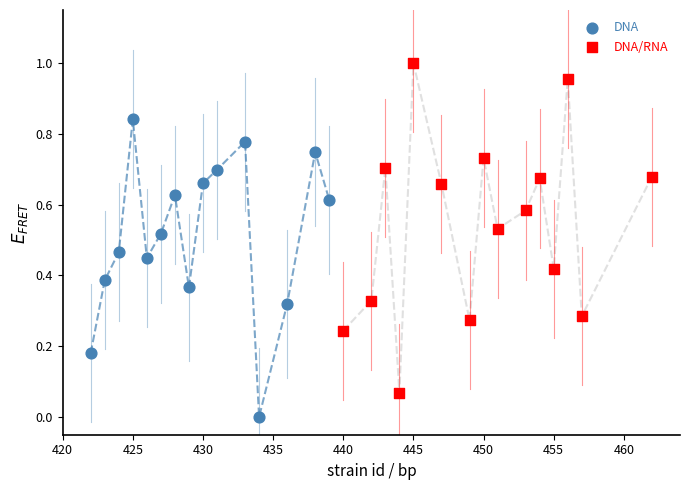

What are all the series names shown in the legend?

DNA, DNA/RNA